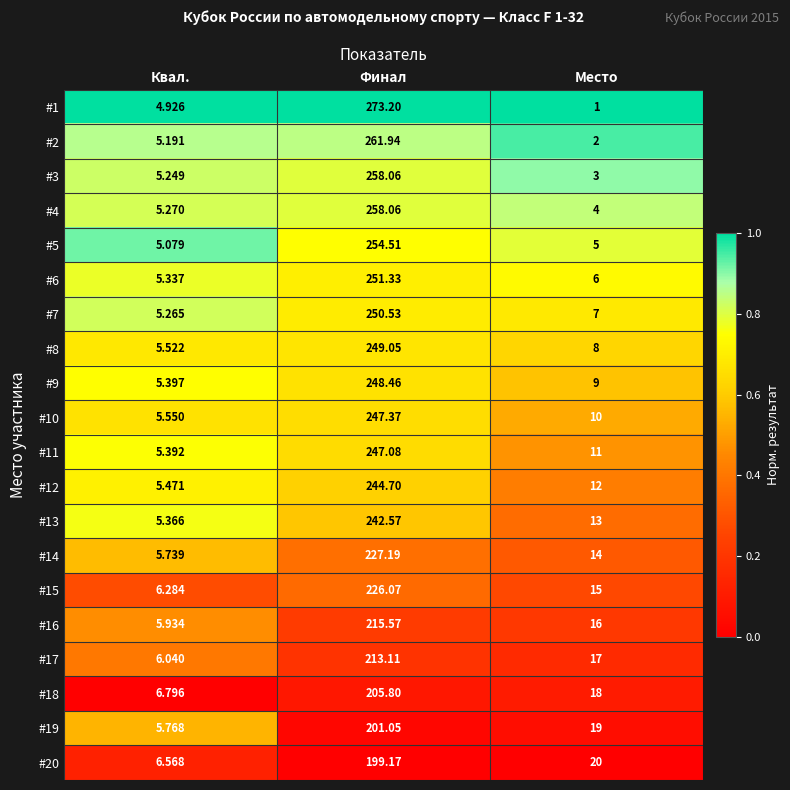

Rank the series at Квал. from highest to lowest value.

#18, #20, #15, #17, #16, #19, #14, #10, #8, #12, #9, #11, #13, #6, #4, #7, #3, #2, #5, #1